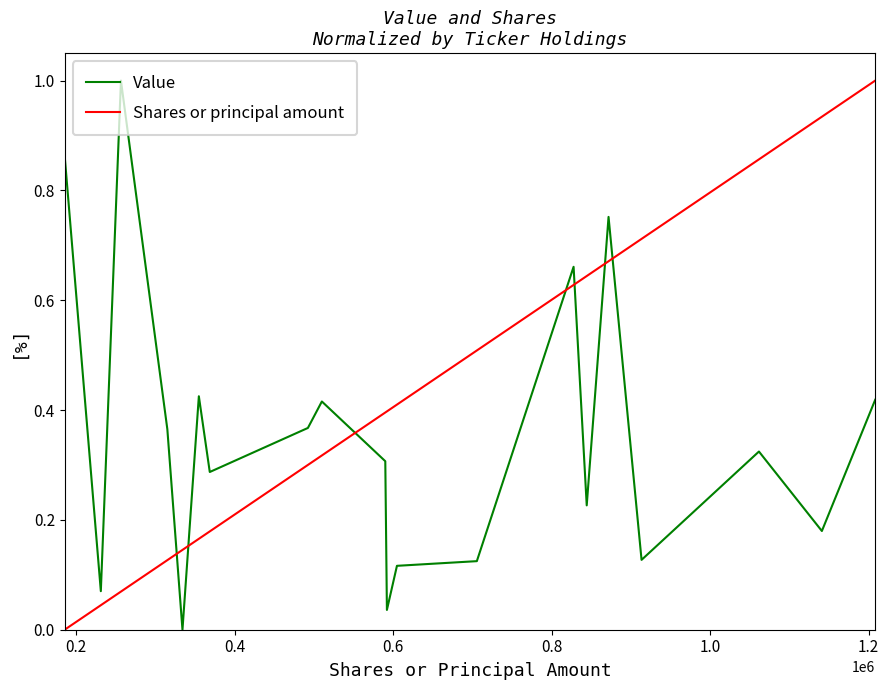

What is the maximum value for Shares or principal amount?

1.0